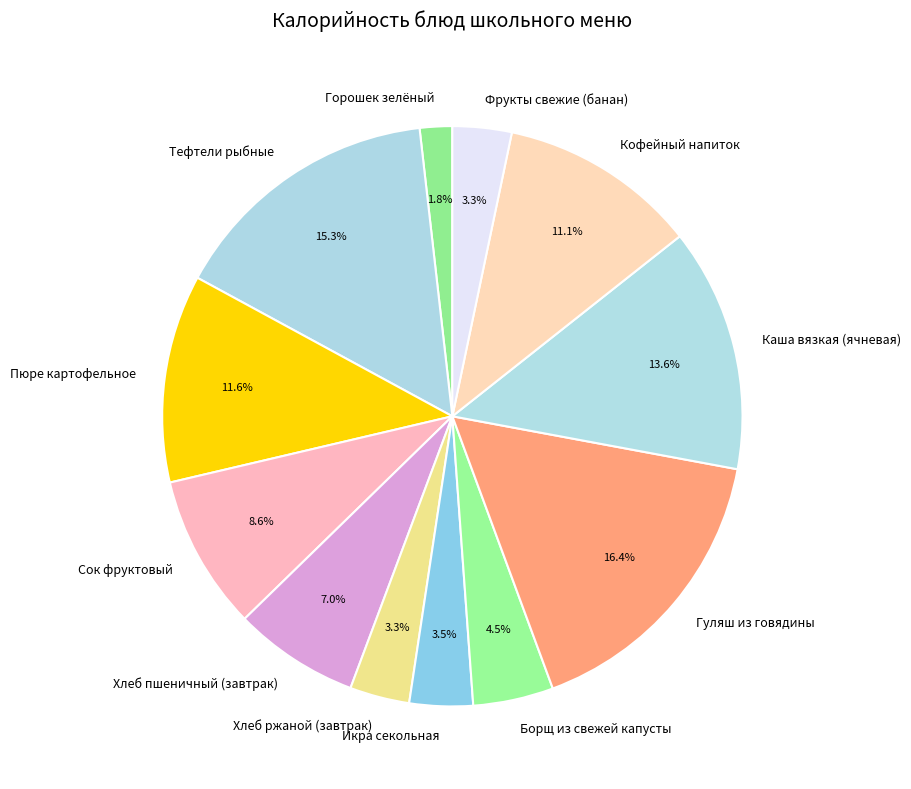

What percentage is the Фрукты свежие (банан) slice, to the nearest percent?

3%